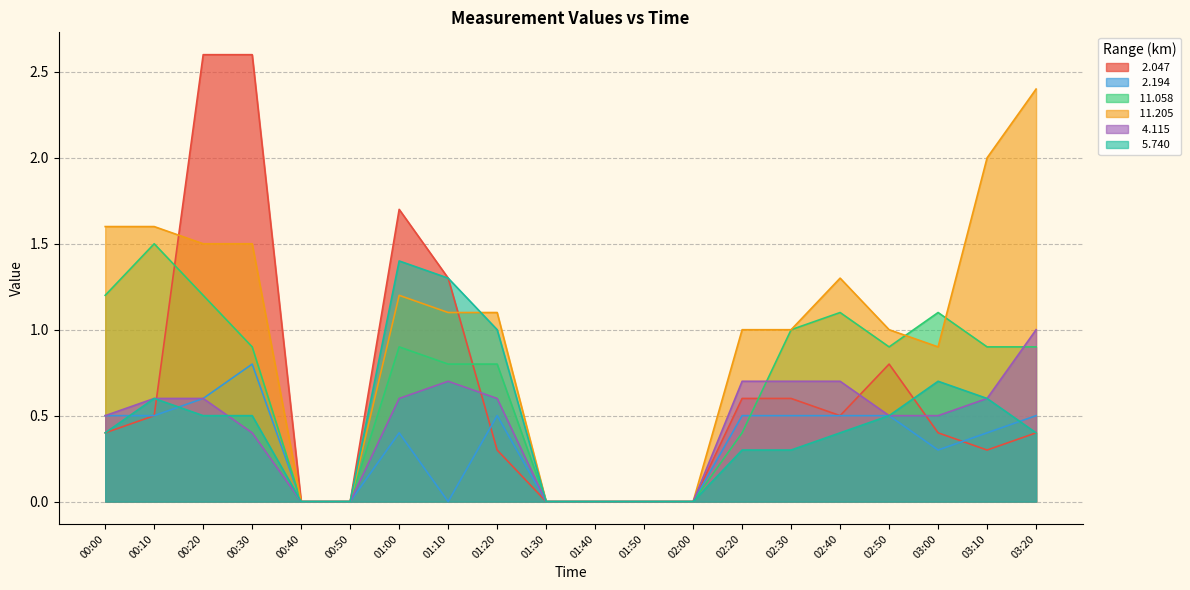

How many positive values does the  11.205 series have?

14